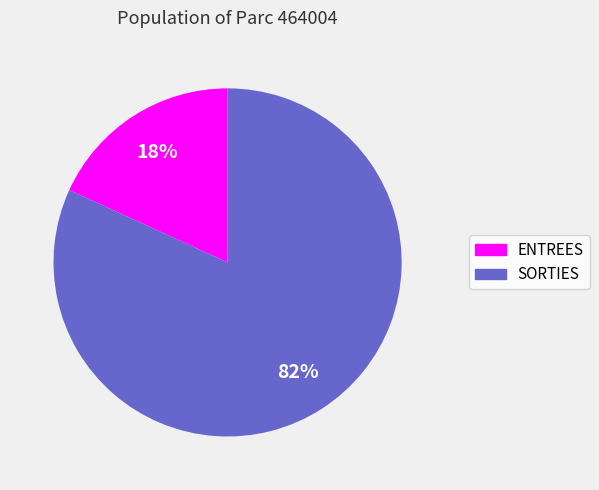

Combined, do ENTREES and SORTIES account for over 50%?

Yes